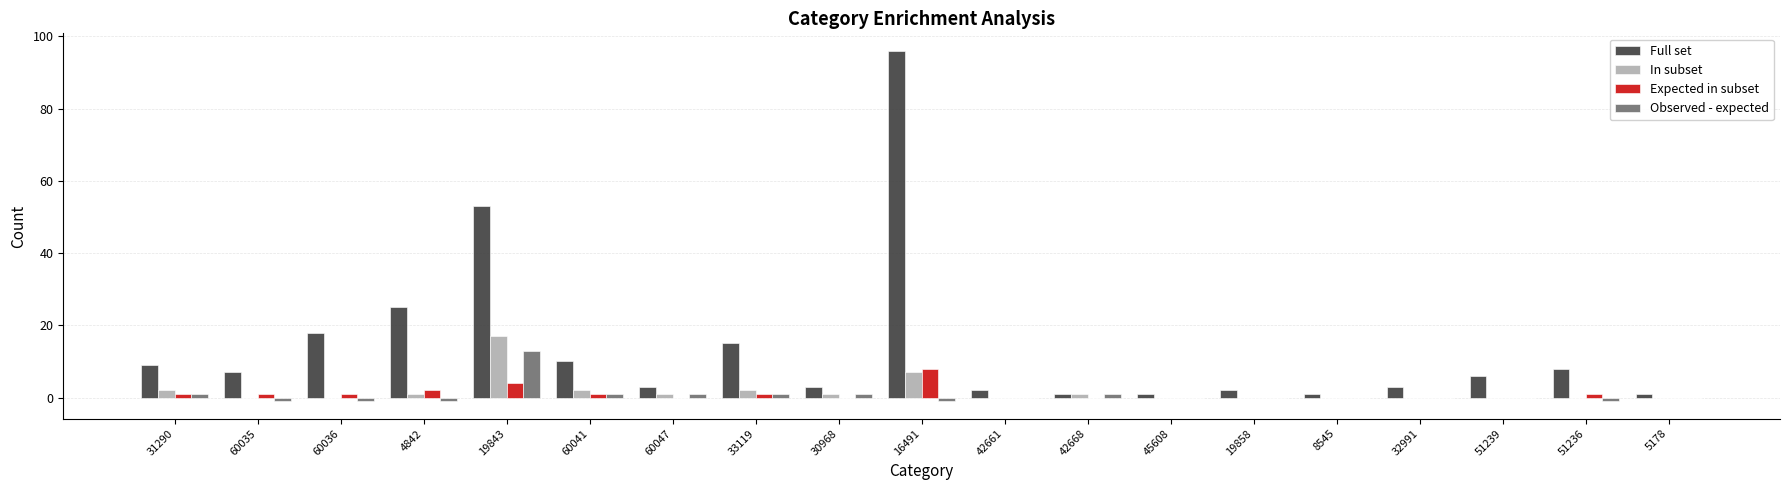

True or false: Expected in subset has a value of 5 at 42661.

False